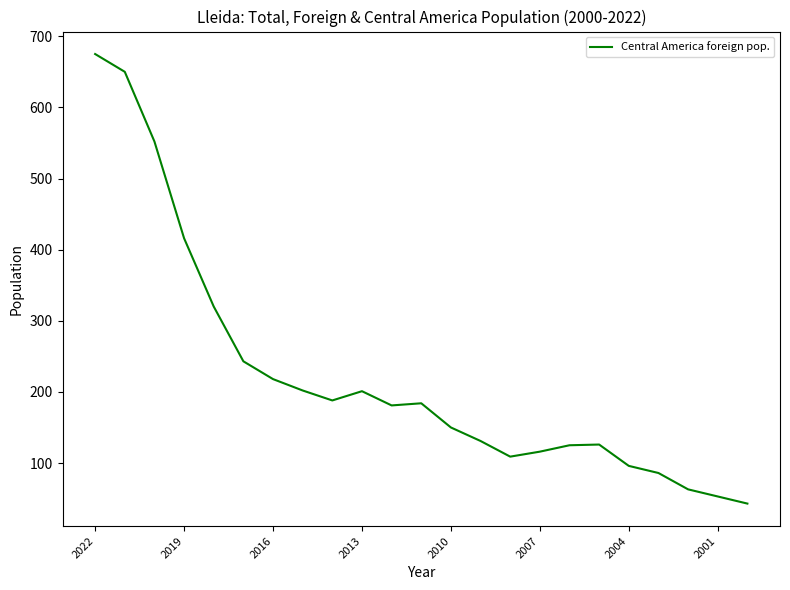

What is the greatest value displayed?

675